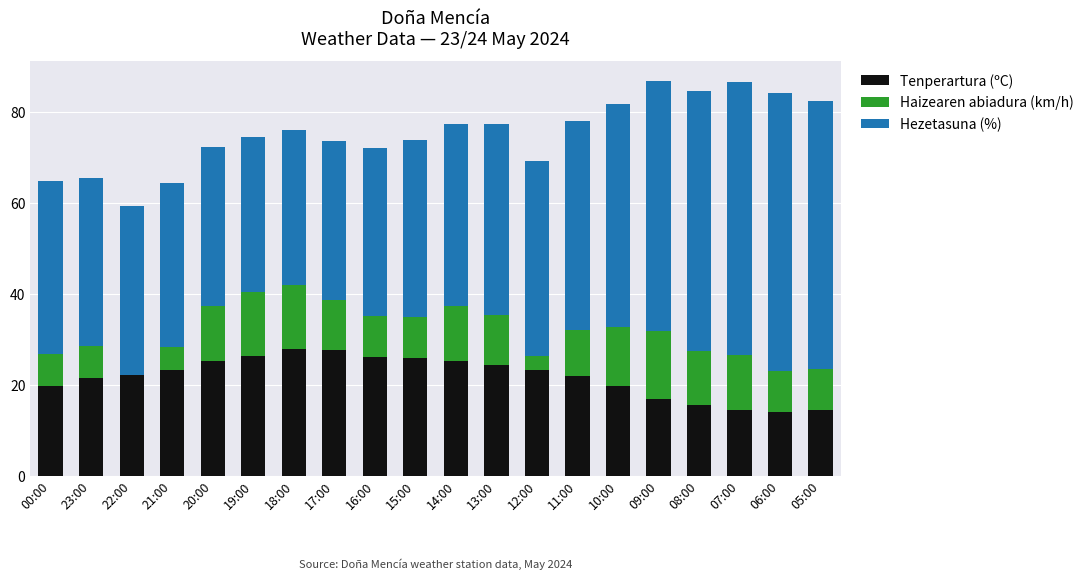

What is the sum of the Tenperartura (ºC) values at 17:00 and 09:00?

44.4